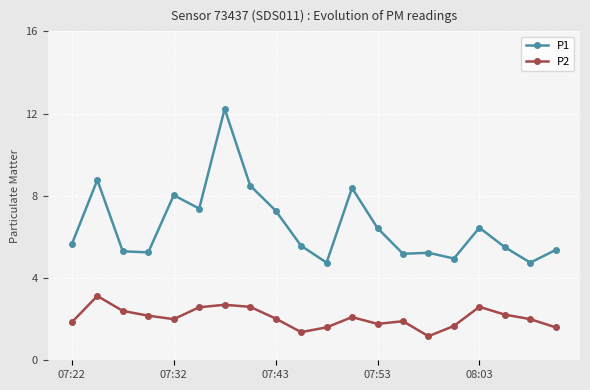

True or false: P1 has more than 2 points higher than both neighbors.

True